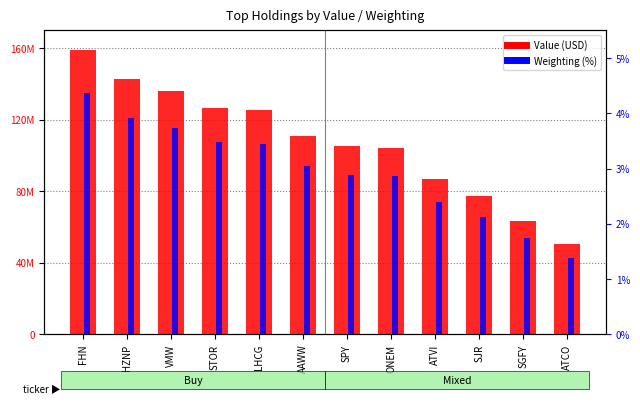

Reading right to left, transcribe all the data shown in this chart.

Value (USD): ATCO=50405768.0	SGFY=63641020.0	SJR=77434604.0	ATVI=86874375.0	ONEM=104283050.0	SPY=105168250.0	AAWW=110837764.0	LHCG=125487932.0	STOR=126706891.0	VMW=135940741.0	HZNP=142596408.0	FHN=158998238.0
Weighting (%): ATCO=1.4	SGFY=1.7	SJR=2.1	ATVI=2.4	ONEM=2.9	SPY=2.9	AAWW=3.0	LHCG=3.4	STOR=3.5	VMW=3.7	HZNP=3.9	FHN=4.4